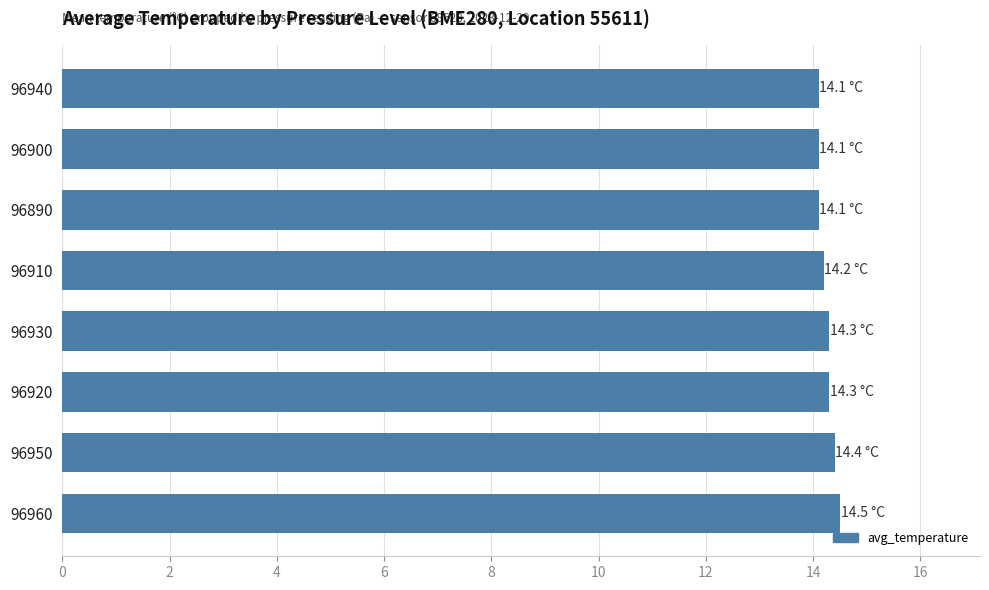

What is the sum of all values?

114.0